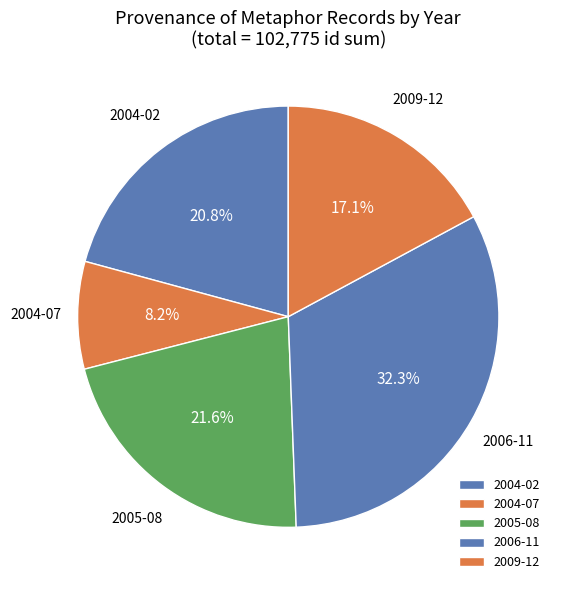

What percentage is the 2006-11 slice, to the nearest percent?

32%